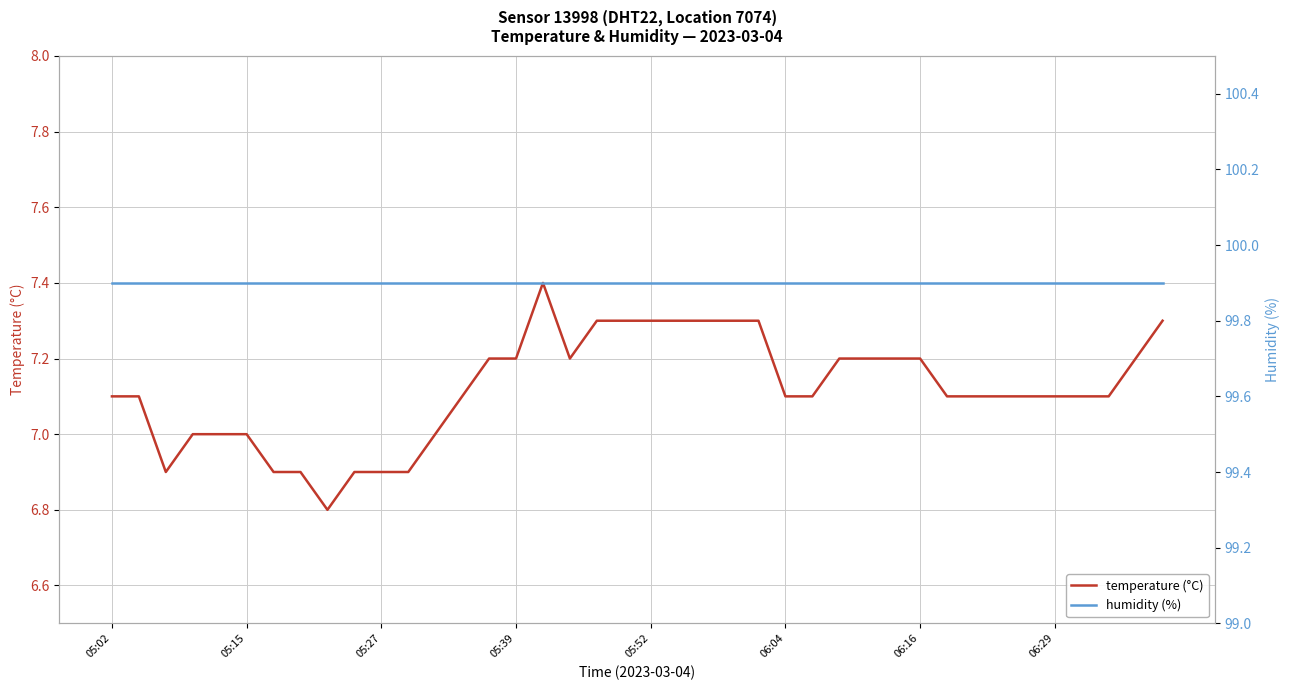

List the series in order of their overall mean, highest first.

humidity (%), temperature (°C)